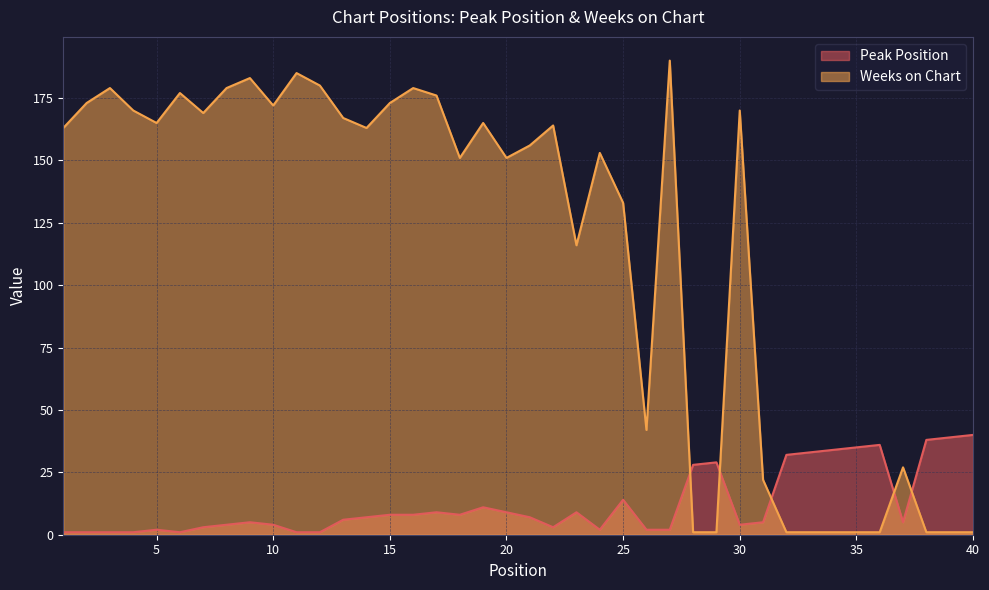

What is the value of the Peak Position point at the 19th from the left?

11